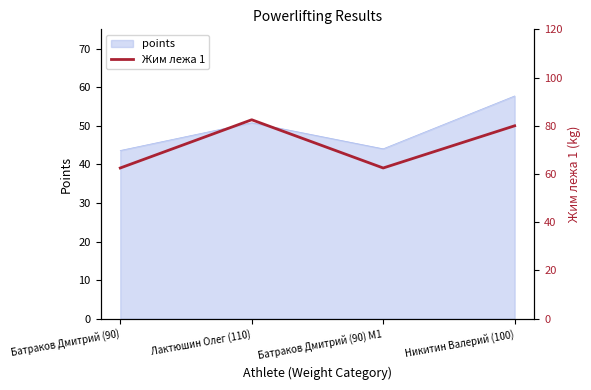

How many points are lower than both their immediate neighbors (excluding endpoints)?

1